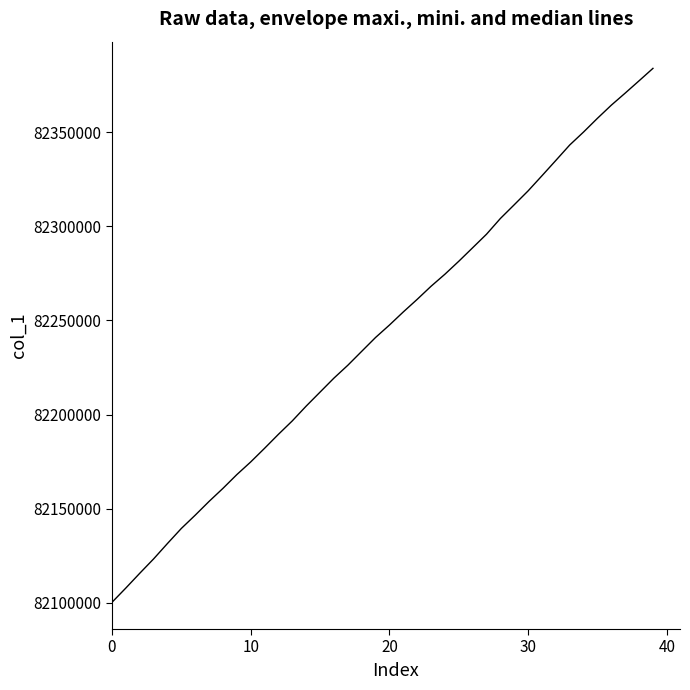

What is the greatest value displayed?

82383810.6